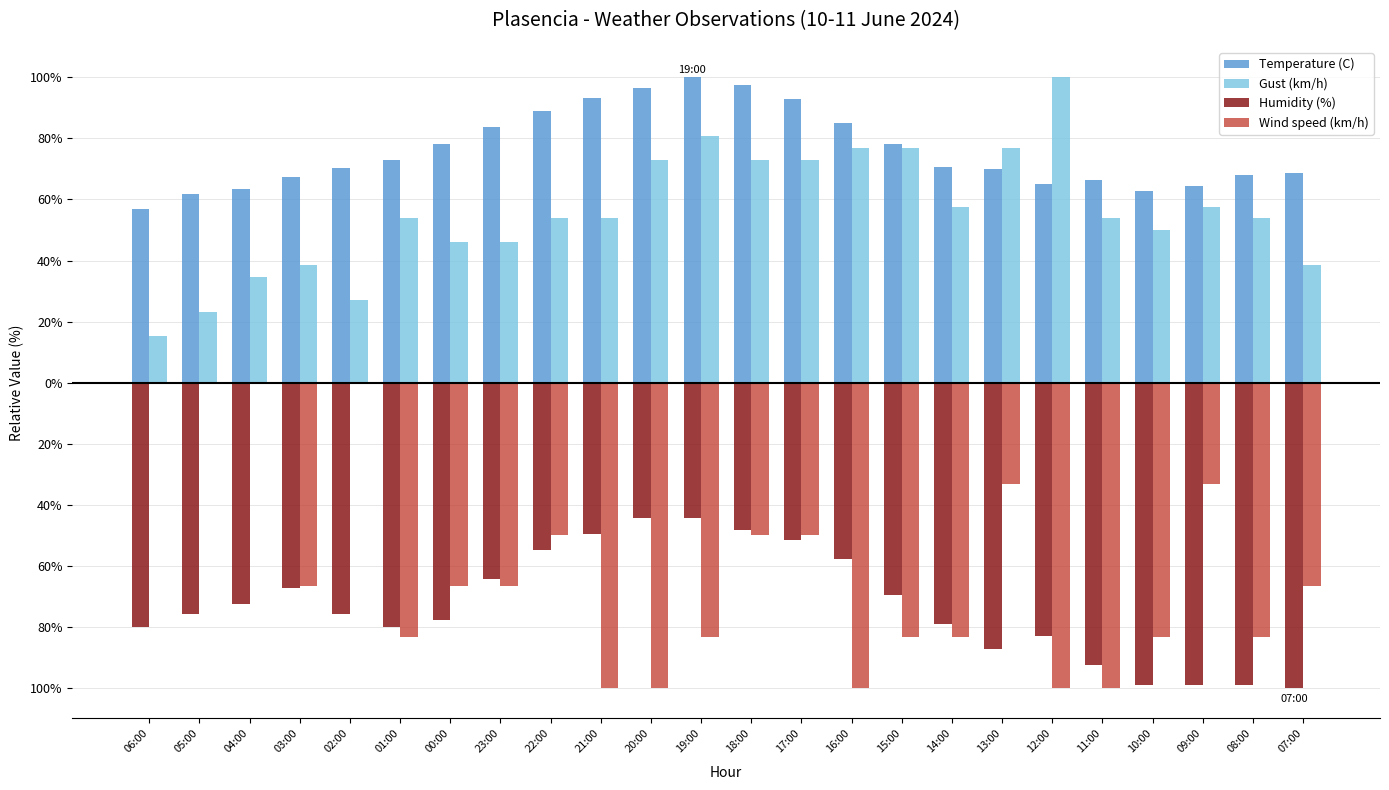

Are the bars horizontal?

No